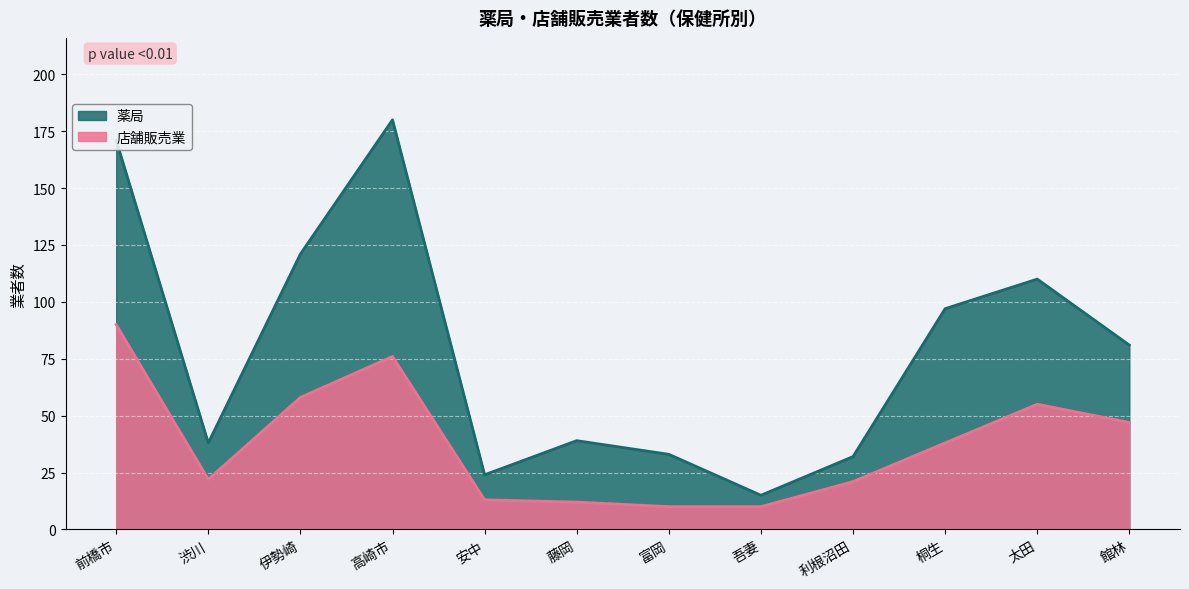

True or false: 店舗販売業 and 薬局 intersect in this chart.

False